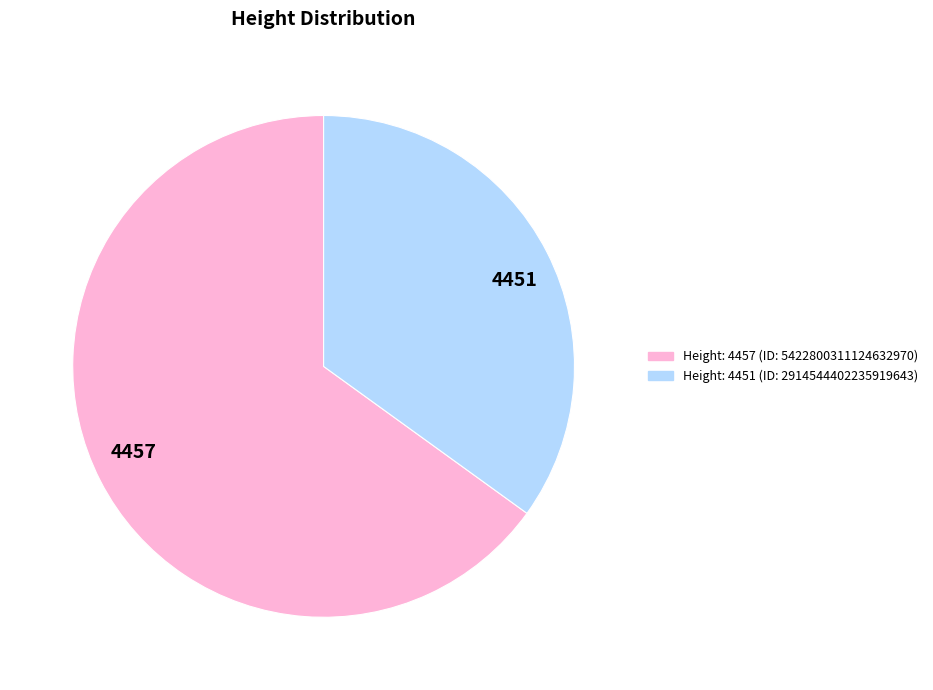

The 4451 slice represents 44% of the pie. True or false?

False